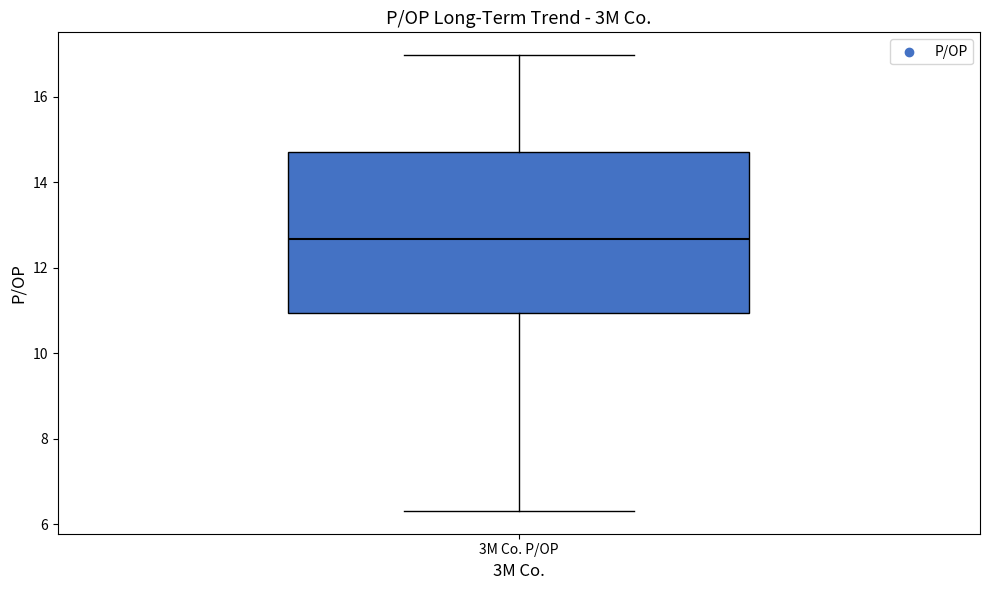

Transcribe this box plot: give where the median line is, the range the box spans, and where the two whiskers end, as read against the y-axis. The values are not printed on the chart, so give them approximately, as read against the axis.

median 12.6, box 11.0 to 14.8, whiskers 6.4 to 17.0